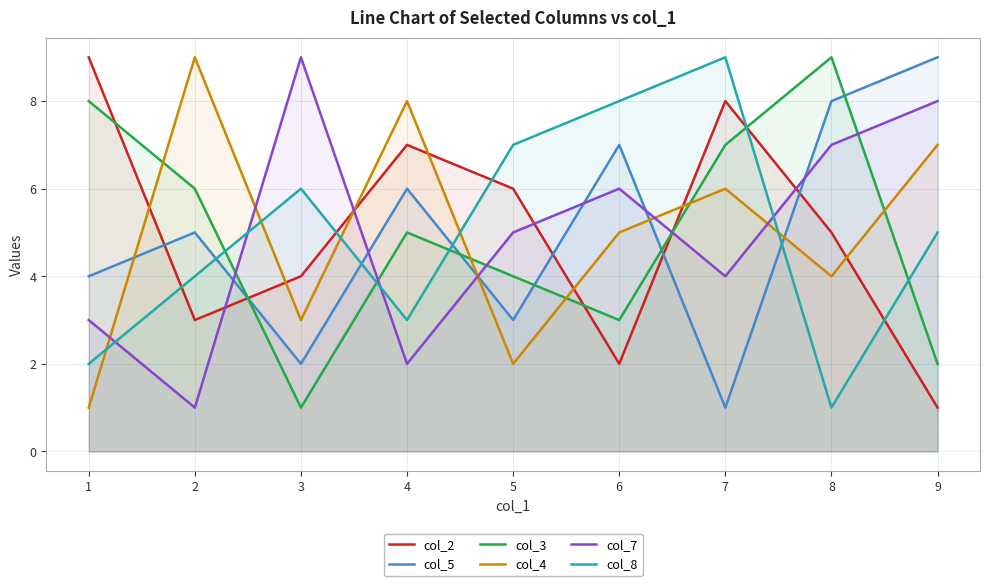

Reading right to left, extract all data points from this chart.

col_2: 9=1	8=5	7=8	6=2	5=6	4=7	3=4	2=3	1=9
col_5: 9=9	8=8	7=1	6=7	5=3	4=6	3=2	2=5	1=4
col_3: 9=2	8=9	7=7	6=3	5=4	4=5	3=1	2=6	1=8
col_4: 9=7	8=4	7=6	6=5	5=2	4=8	3=3	2=9	1=1
col_7: 9=8	8=7	7=4	6=6	5=5	4=2	3=9	2=1	1=3
col_8: 9=5	8=1	7=9	6=8	5=7	4=3	3=6	2=4	1=2